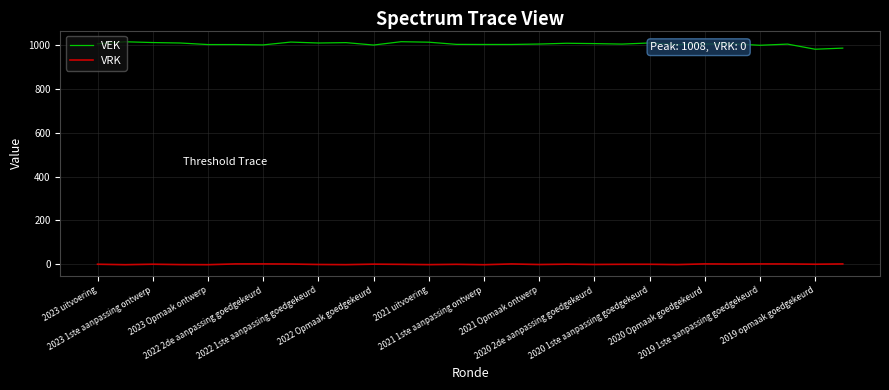

Which series has the largest range (max minus min)?

VEK